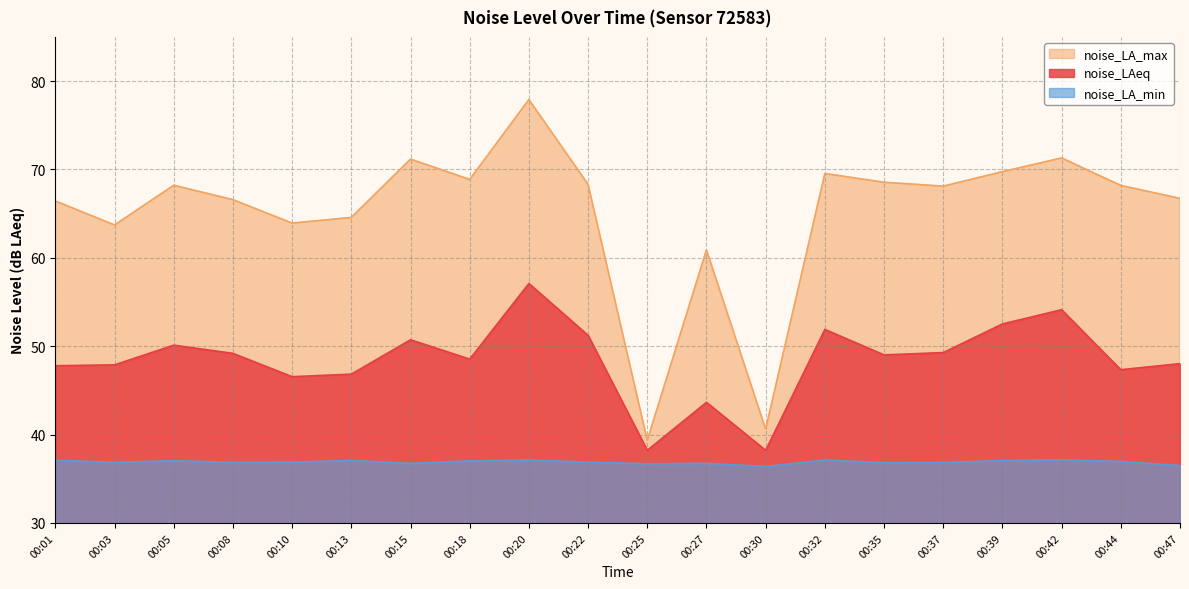

At 00:39, list the series in order from smallest to largest.

noise_LA_min, noise_LAeq, noise_LA_max